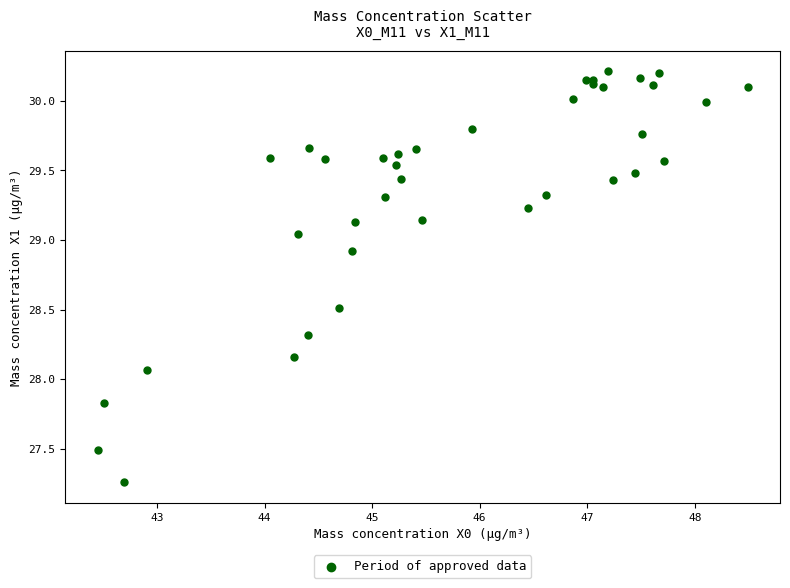

What Y value in the scatter plot is closest to 28?

28.1